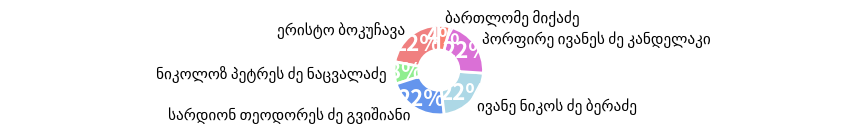

Is there a majority slice in this chart?

No